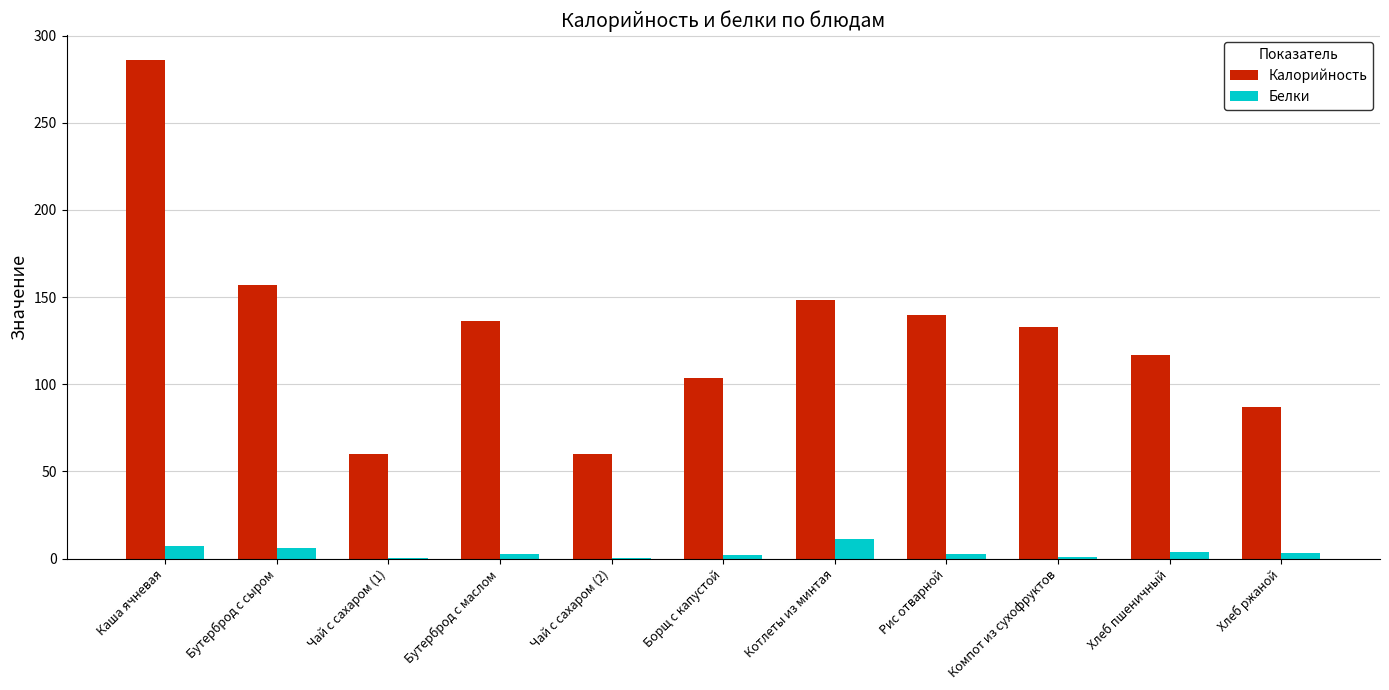

What is the total value across all series at Чай с сахаром (2)?

60.1